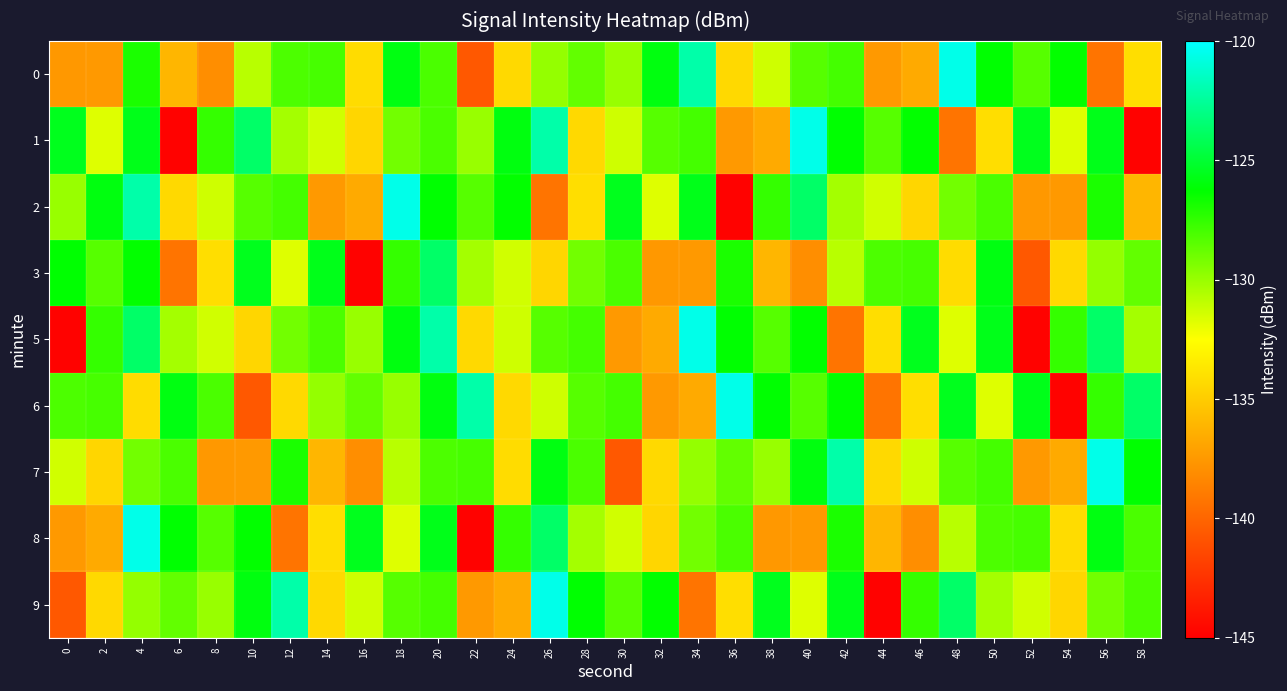

Which series changed the most between 20 and 28?

2